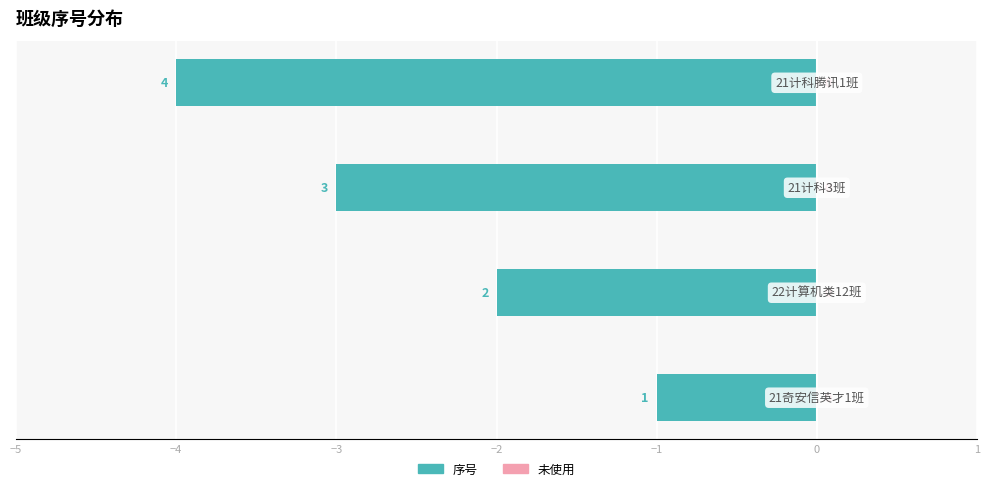

Are the bars horizontal?

Yes